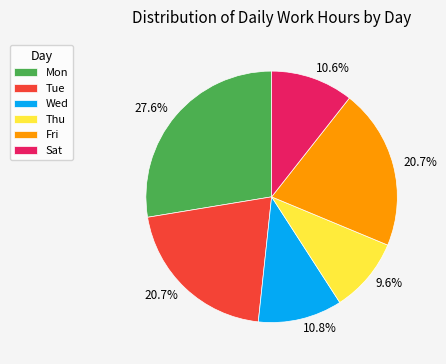

Count the number of slices in the pie.

6